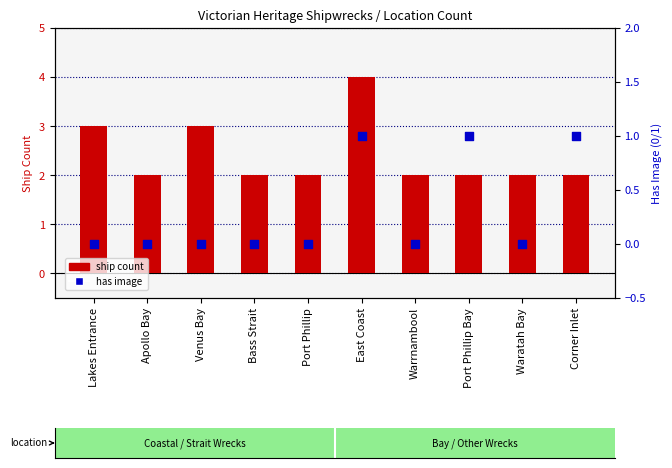

Which series has the largest Y range (max minus min)?

ship count